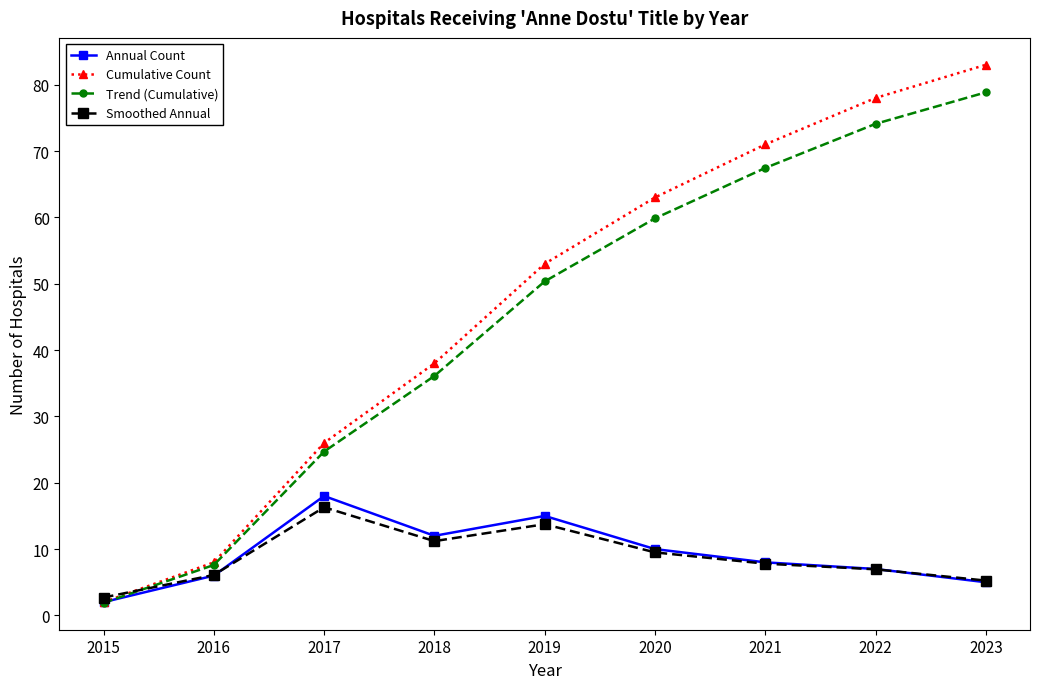

What is the sum of all Annual Count values?

83.0